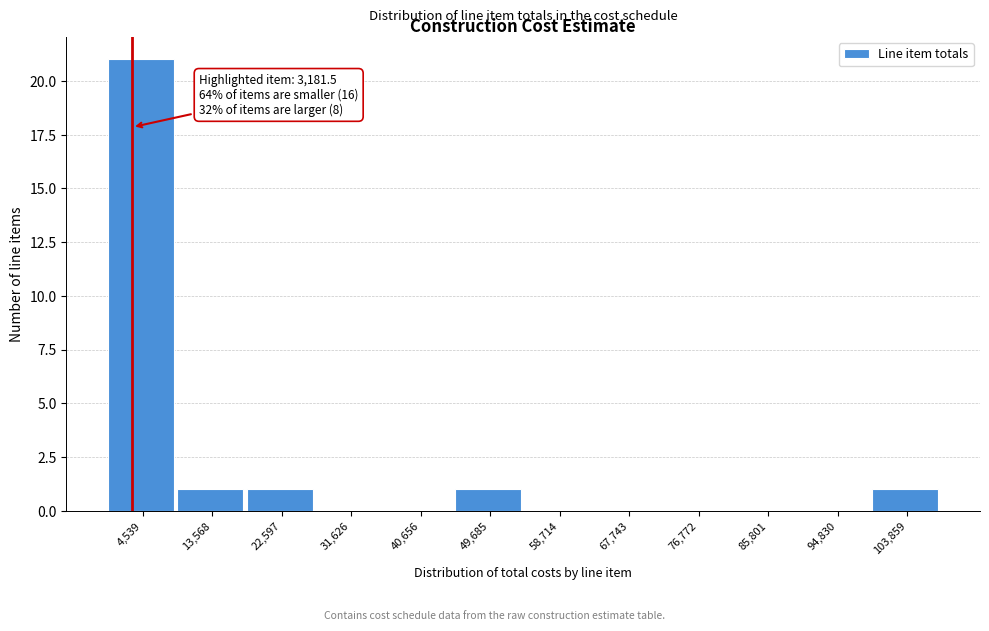

Over which range of the x-axis is the bar tallest?

0 to 9000